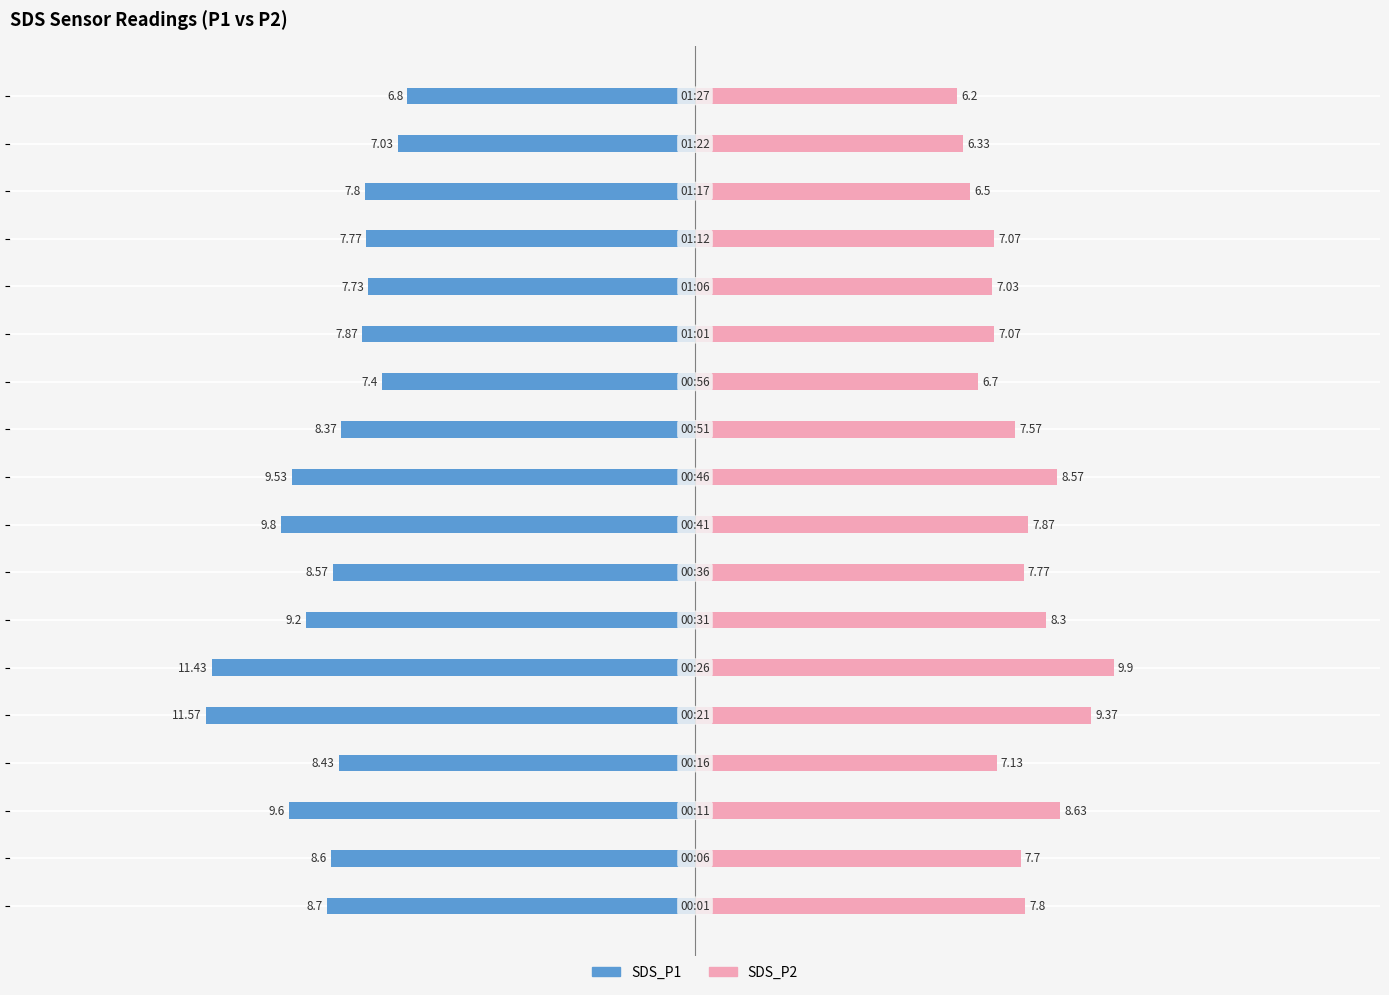

Are the bars horizontal?

Yes